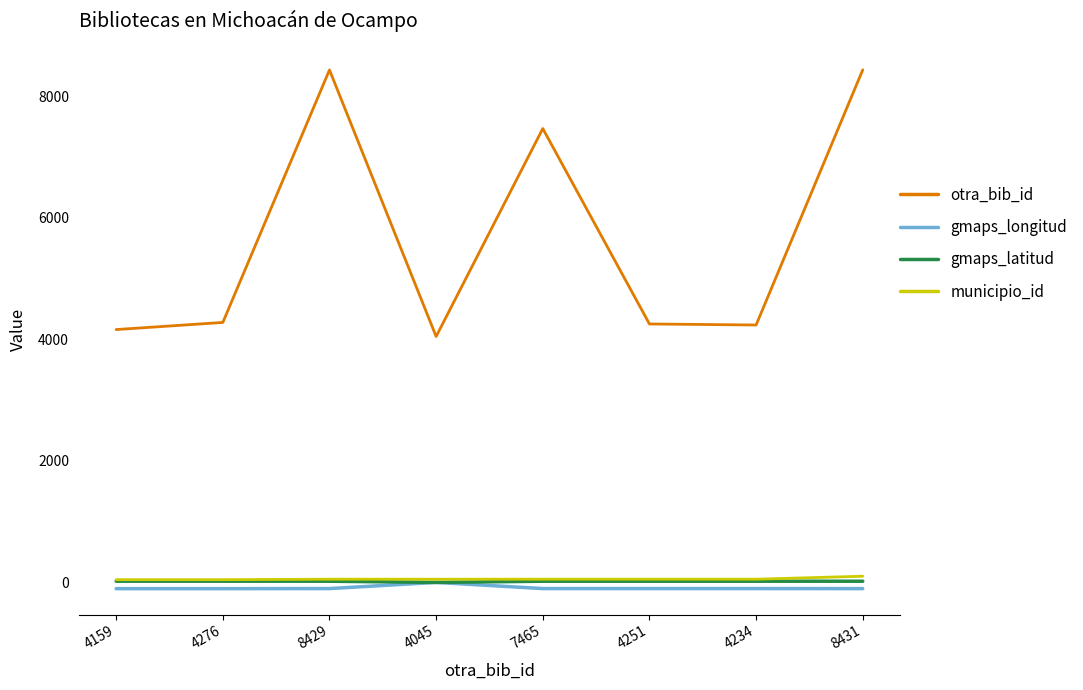

How many lines are shown in the chart?

4